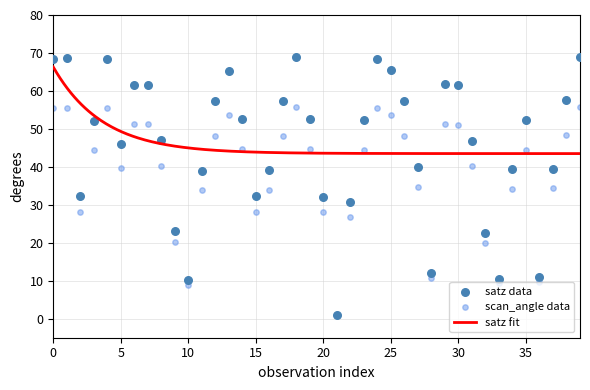

At how many categories does at least one series exceed 32?

32